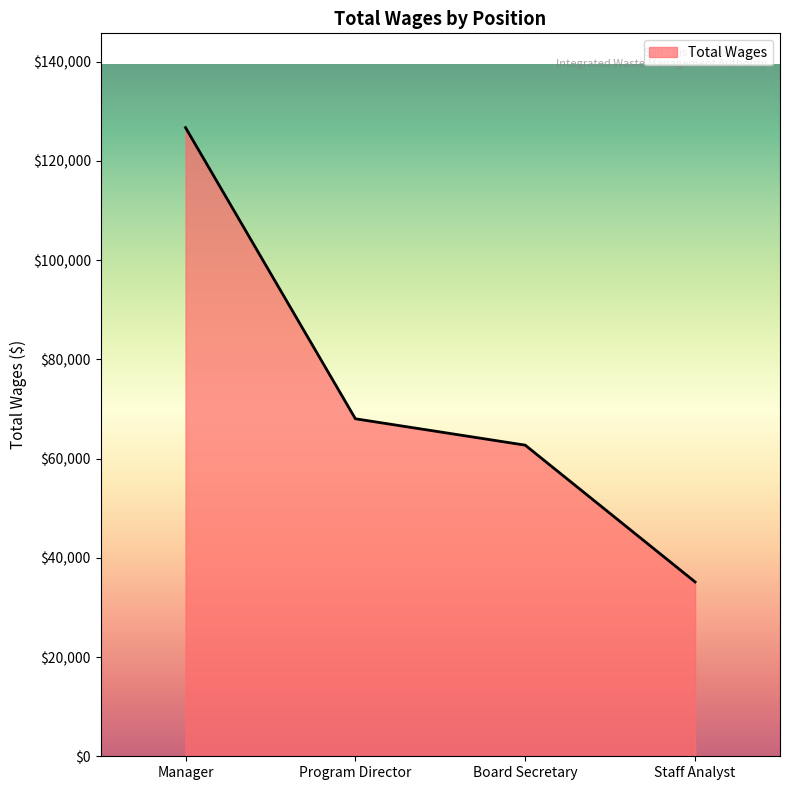

How many distinct data groups are displayed?

1